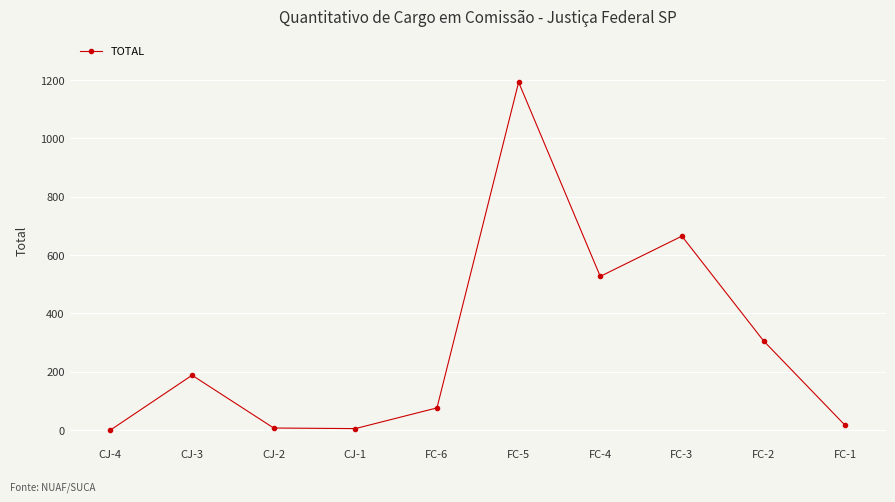

What is the difference between the values at FC-2 and CJ-4?

306